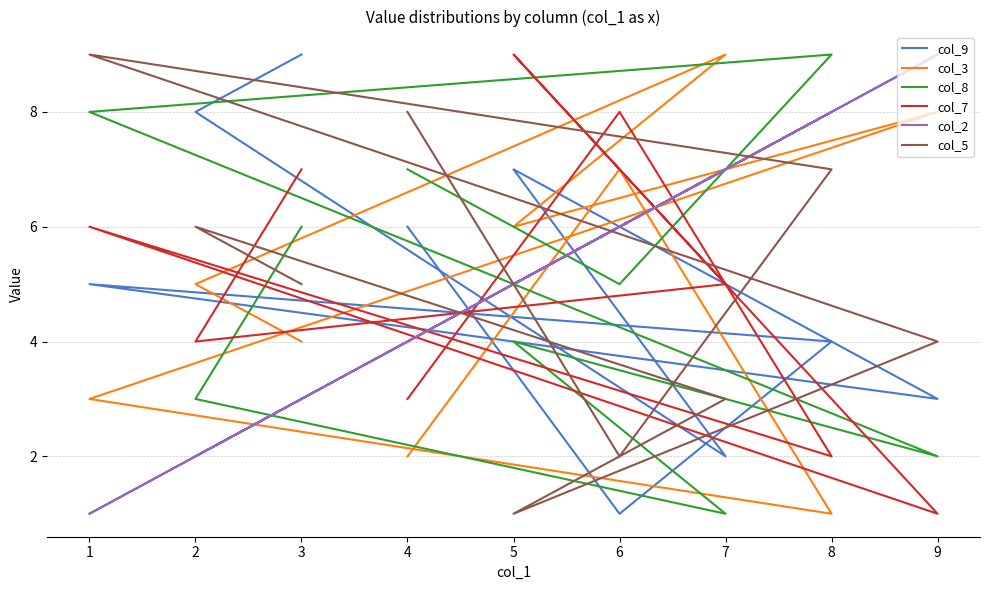

What is the average value of the col_5 series?

5